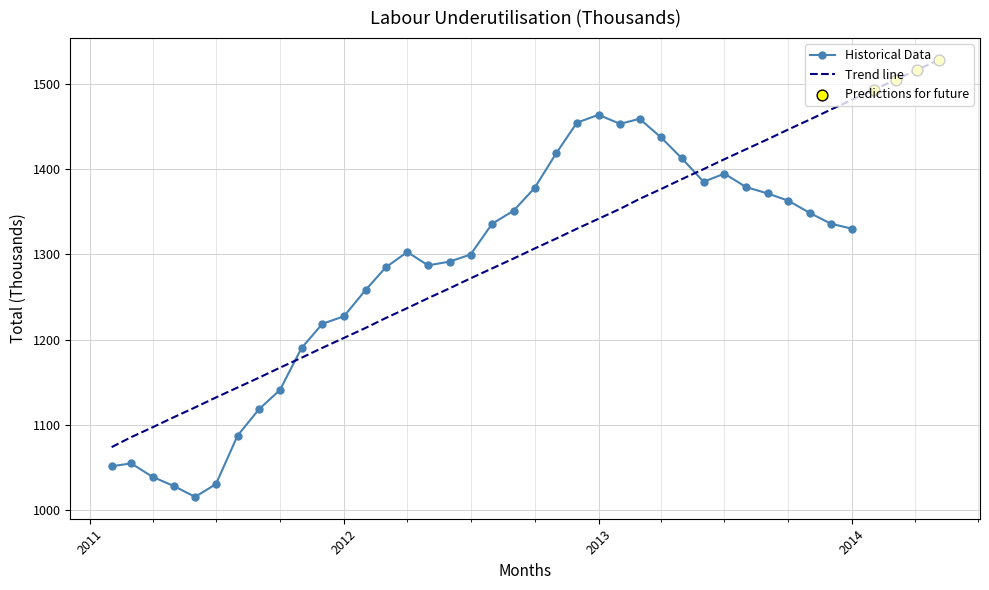

What is the change in value from 2011-08-01 to 2013-02-01?

+365.7